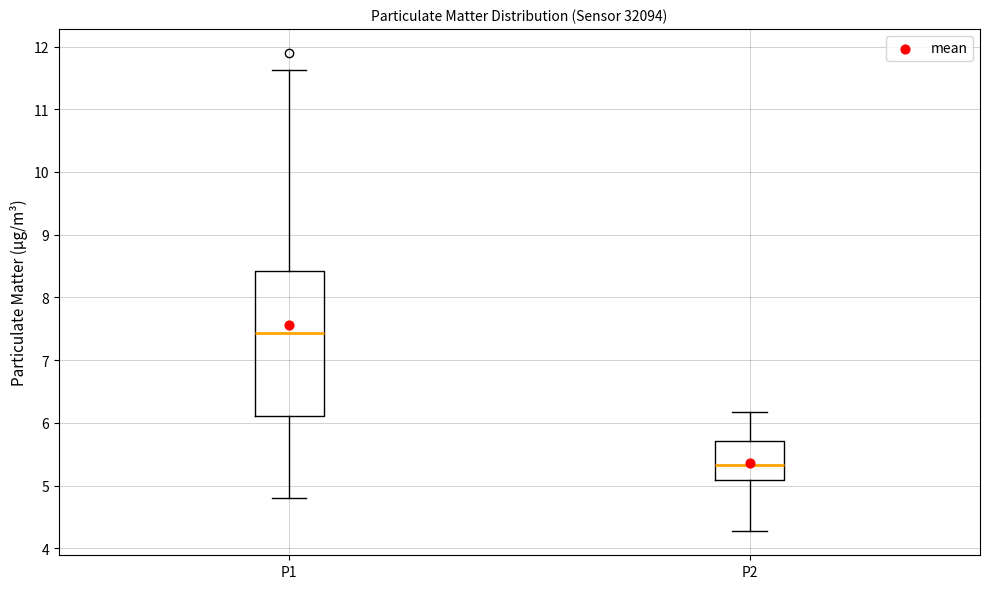

Reading left to right, transcribe this box plot: for each box, give where its median line is, the range the box spans, and where its two whiskers end, as read against the y-axis. The values are not printed on the chart, so give them approximately, as read against the axis.

P1: median 7.4, box 6.1 to 8.4, whiskers 4.8 to 11.6
P2: median 5.3, box 5.1 to 5.7, whiskers 4.3 to 6.2